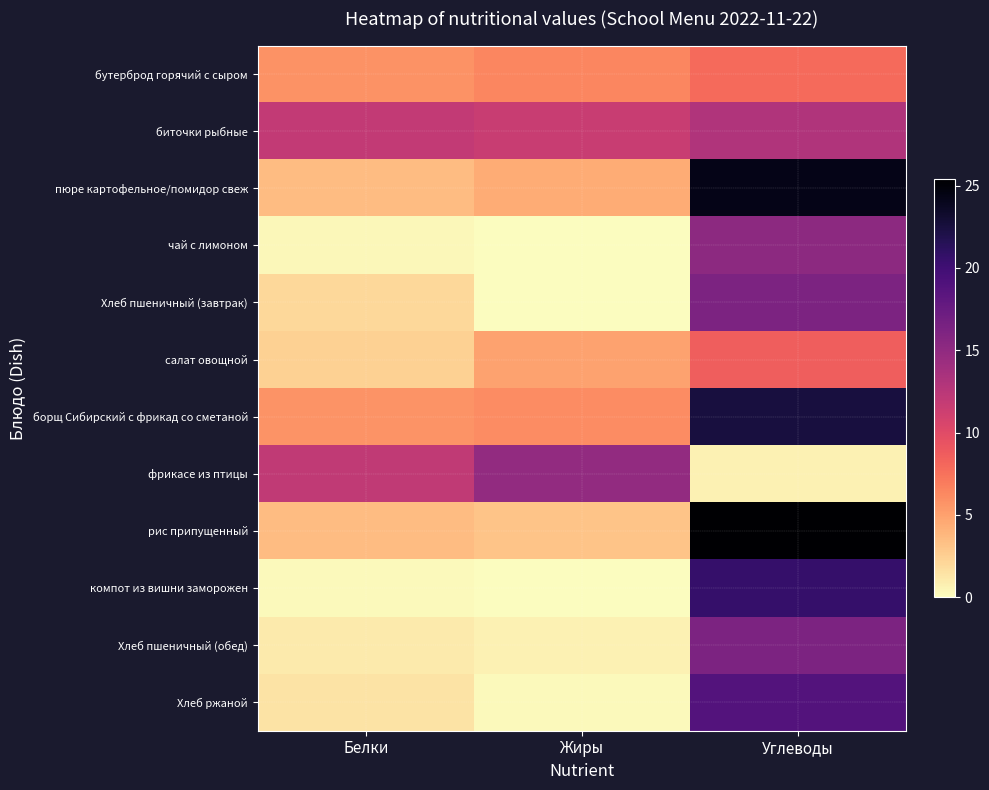

Which series has the widest spread of values?

рис припущенный